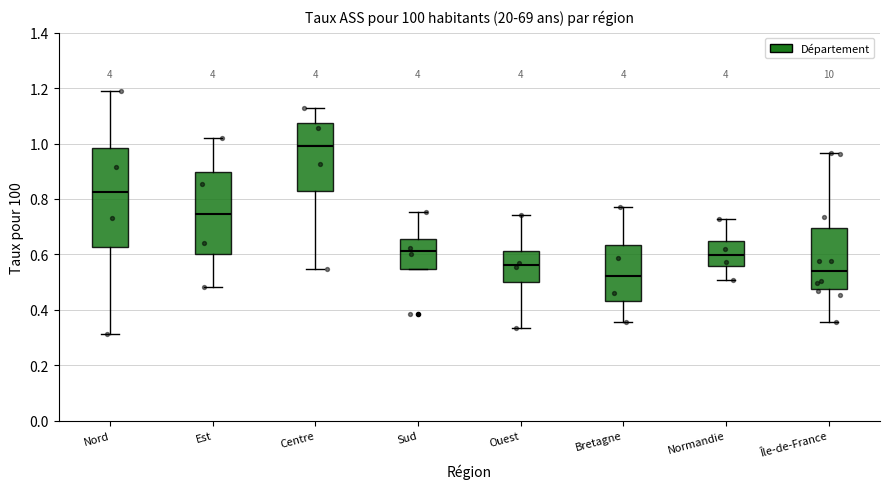

Reading left to right, transcribe this box plot: for each box, give where its median line is, the range the box spans, and where its two whiskers end, as read against the y-axis. The values are not printed on the chart, so give them approximately, as read against the axis.

Nord: median 0.82, box 0.62 to 0.98, whiskers 0.32 to 1.18
Est: median 0.74, box 0.60 to 0.90, whiskers 0.48 to 1.02
Centre: median 0.98, box 0.82 to 1.08, whiskers 0.54 to 1.12
Sud: median 0.62, box 0.54 to 0.66, whiskers 0.54 to 0.76
Ouest: median 0.56, box 0.50 to 0.62, whiskers 0.34 to 0.74
Bretagne: median 0.52, box 0.44 to 0.64, whiskers 0.36 to 0.78
Normandie: median 0.60, box 0.56 to 0.64, whiskers 0.50 to 0.72
Île-de-France: median 0.54, box 0.48 to 0.70, whiskers 0.36 to 0.96